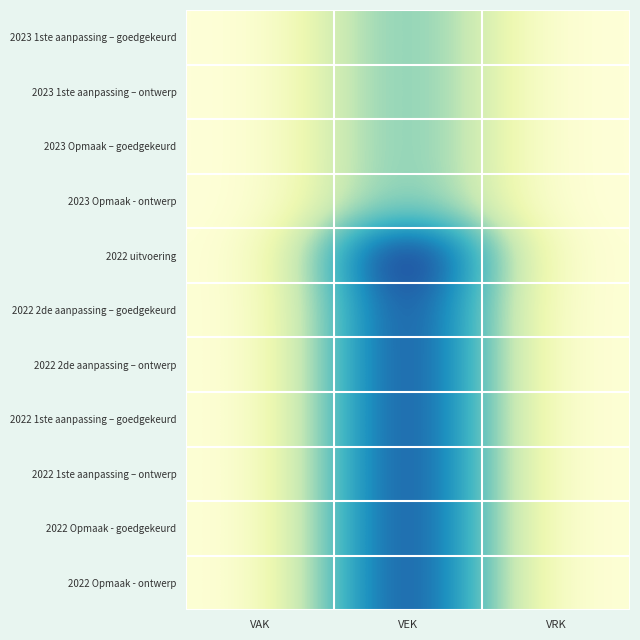

Reading right to left, what are all the values shown in this chart?

2023 1ste aanpassing – goedgekeurd: VRK=0	VEK=2190	VAK=0
2023 1ste aanpassing – ontwerp: VRK=0	VEK=2190	VAK=0
2023 Opmaak – goedgekeurd: VRK=0	VEK=2190	VAK=0
2023 Opmaak - ontwerp: VRK=0	VEK=2190	VAK=0
2022 uitvoering: VRK=0	VEK=5180	VAK=0
2022 2de aanpassing – goedgekeurd: VRK=0	VEK=4621	VAK=0
2022 2de aanpassing – ontwerp: VRK=0	VEK=4621	VAK=0
2022 1ste aanpassing – goedgekeurd: VRK=0	VEK=4621	VAK=0
2022 1ste aanpassing – ontwerp: VRK=0	VEK=4621	VAK=0
2022 Opmaak - goedgekeurd: VRK=0	VEK=4621	VAK=0
2022 Opmaak - ontwerp: VRK=0	VEK=4621	VAK=0